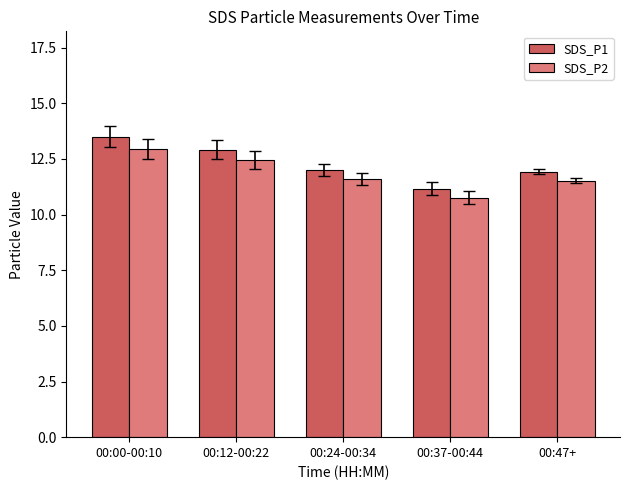

The SDS_P1 series shows 13.5 at 00:00-00:10. True or false?

True